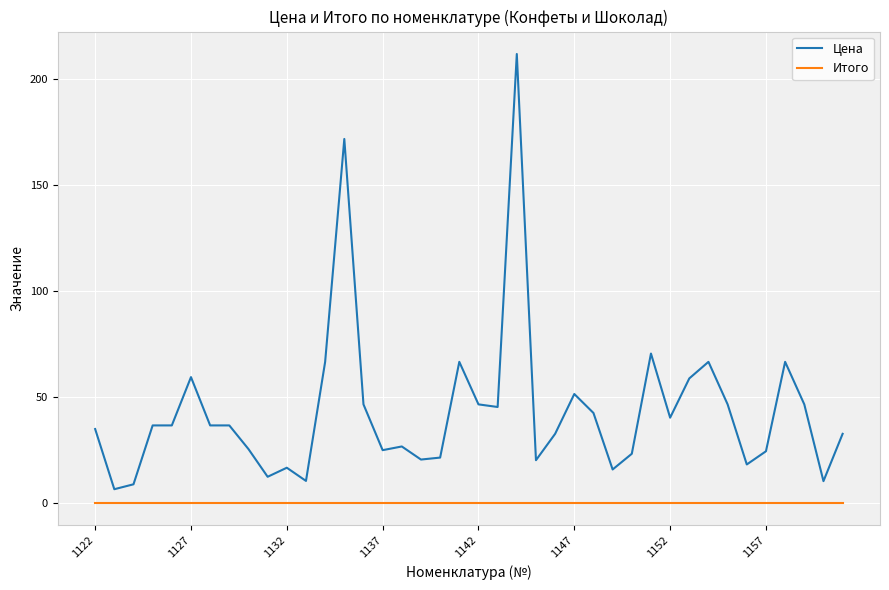

How many lines are shown in the chart?

2